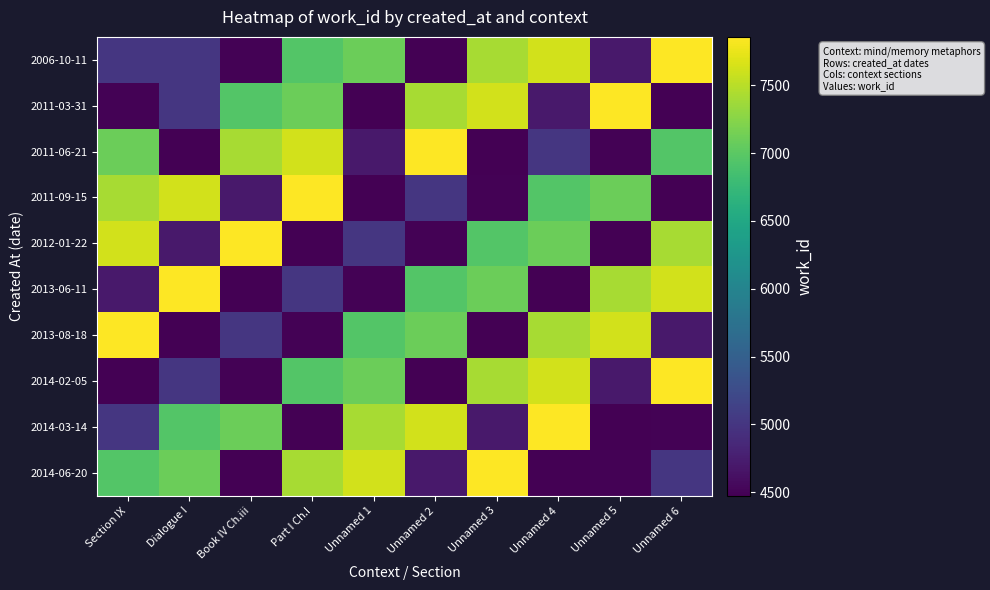

How many series are shown in this chart?

10